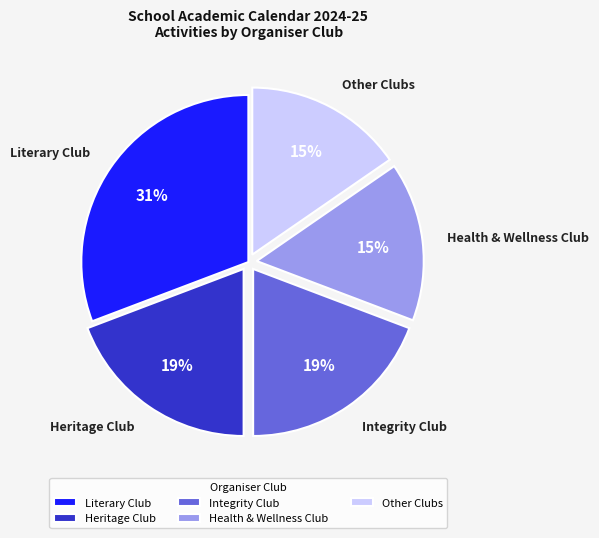

Is there any slice that represents more than half of the pie?

No